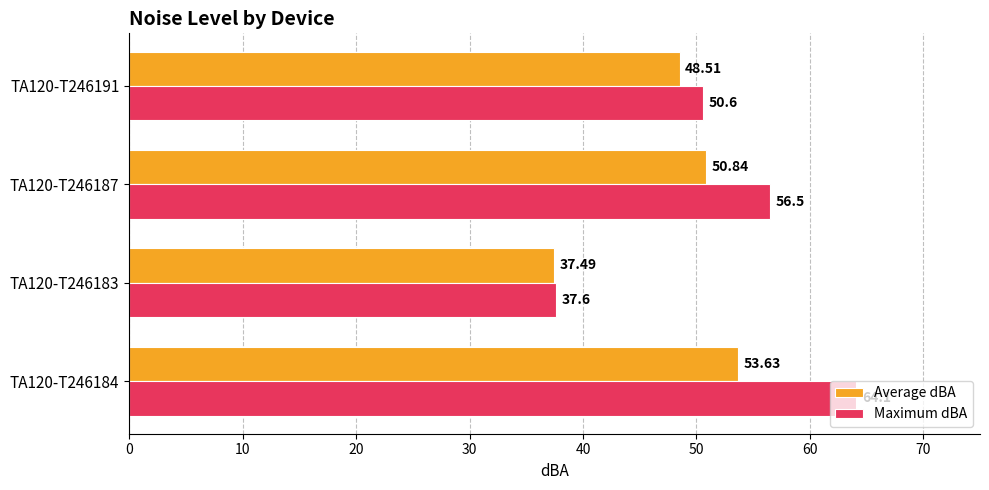

What is the maximum value for Average dBA?

53.6